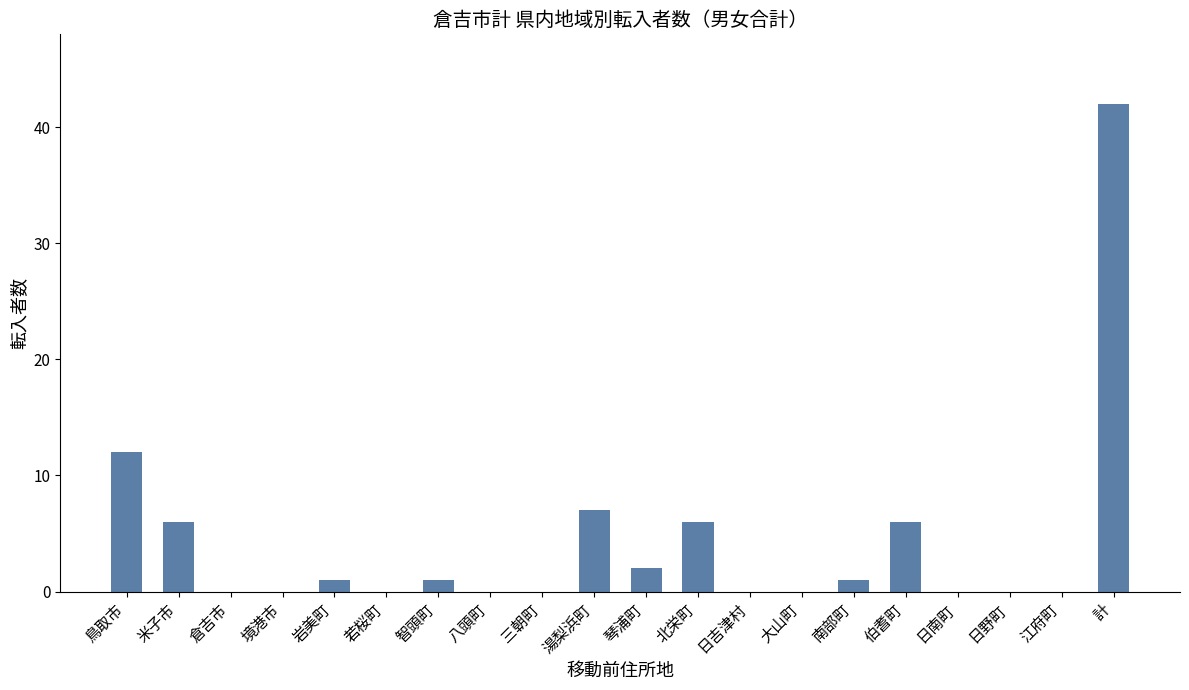

What is the change in value from 倉吉市 to 湯梨浜町?

+7